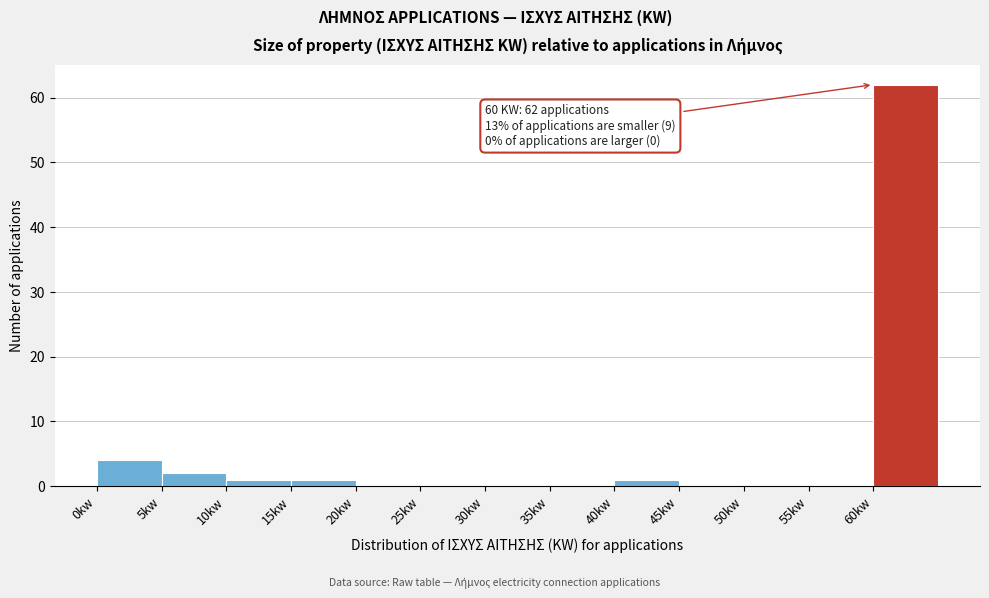

Which range on the x-axis has the tallest bar?

60 to 65